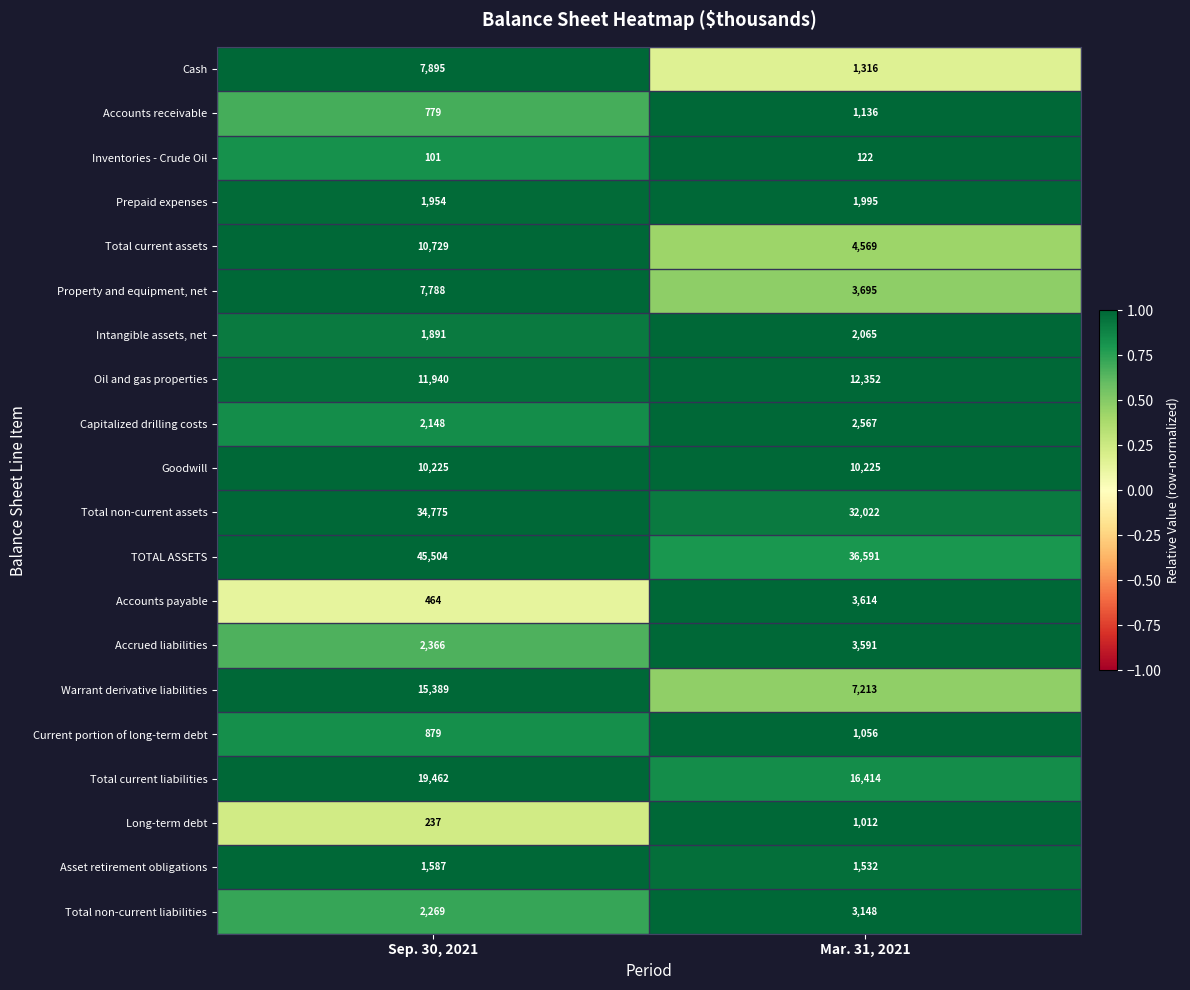

What is the difference between the Total non-current assets values at Mar. 31, 2021 and Sep. 30, 2021?

2753